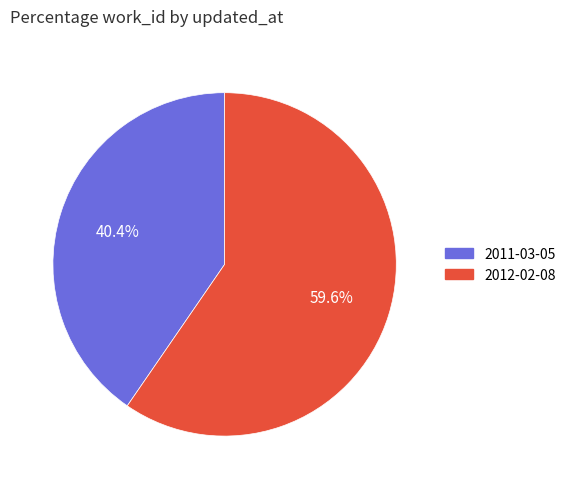

Is there a majority slice in this chart?

Yes